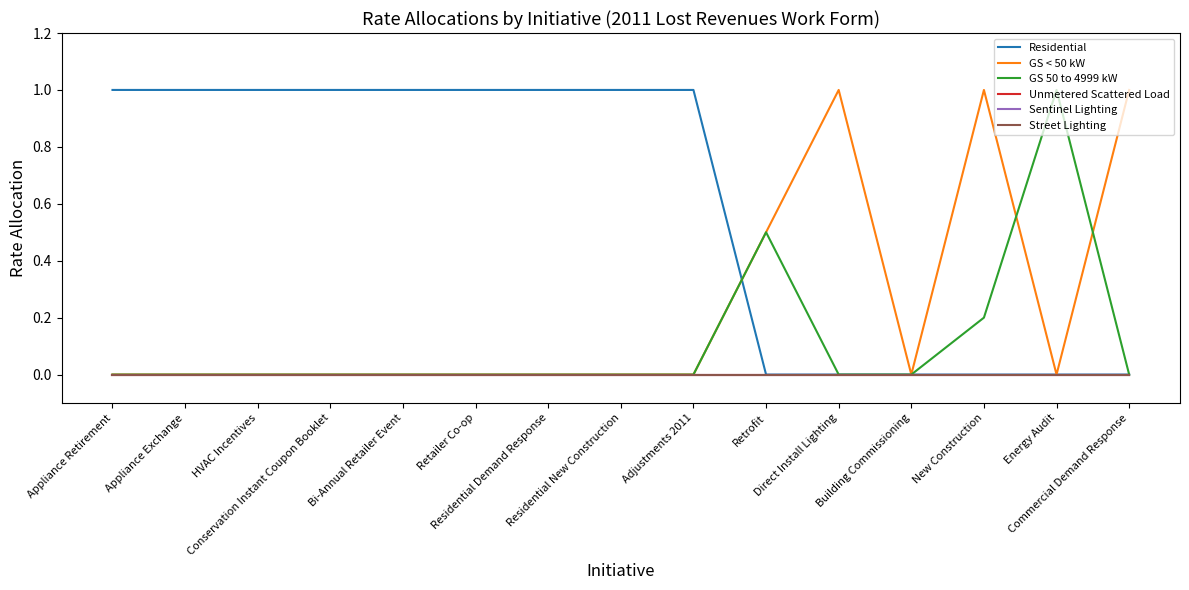

Does the chart display data point markers on the line(s)?

No